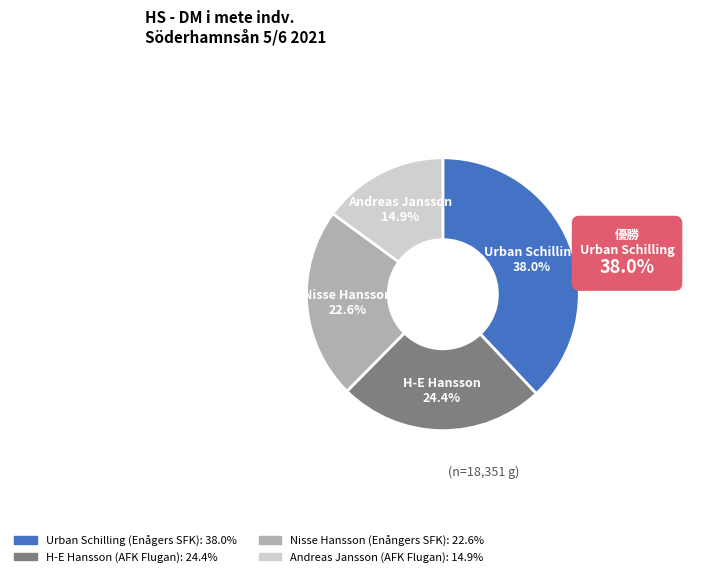

What is the change in value from Urban Schilling to Andreas Jansson?

-4230